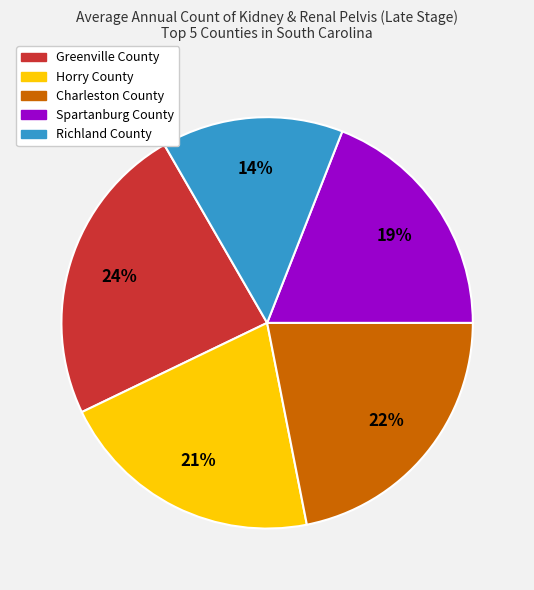

Rank the categories by value from lowest to highest.

Richland County, Spartanburg County, Horry County, Charleston County, Greenville County